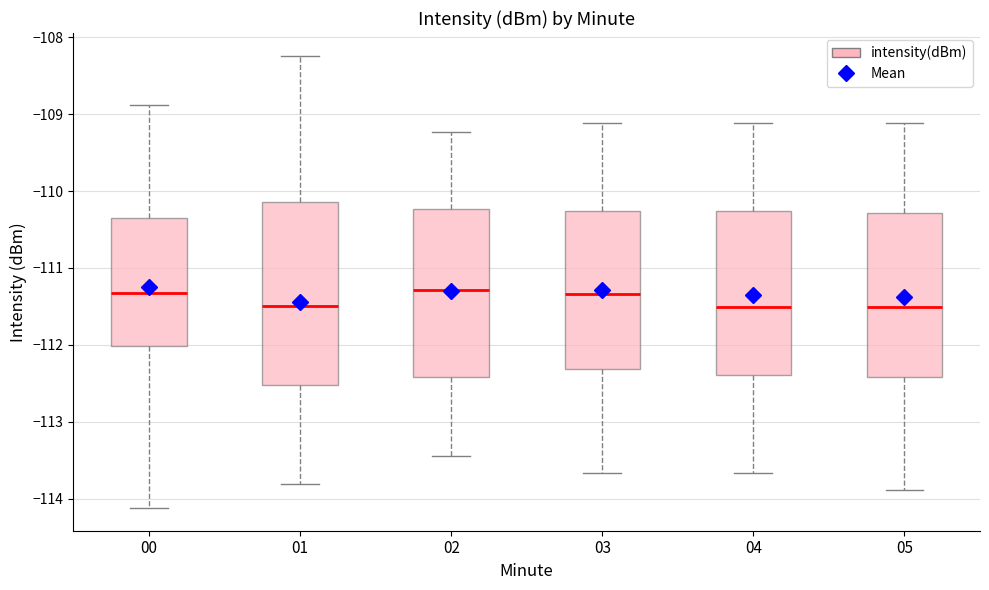

Reading left to right, transcribe this box plot: for each box, give where its median line is, the range the box spans, and where its two whiskers end, as read against the y-axis. The values are not printed on the chart, so give them approximately, as read against the axis.

00: median -111.3, box -112.0 to -110.4, whiskers -114.1 to -108.9
01: median -111.5, box -112.5 to -110.1, whiskers -113.8 to -108.2
02: median -111.3, box -112.4 to -110.2, whiskers -113.4 to -109.2
03: median -111.3, box -112.3 to -110.3, whiskers -113.7 to -109.1
04: median -111.5, box -112.4 to -110.3, whiskers -113.7 to -109.1
05: median -111.5, box -112.4 to -110.3, whiskers -113.9 to -109.1